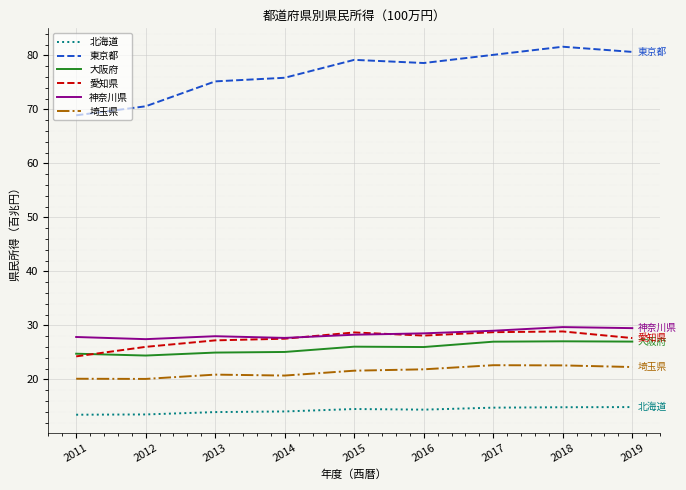

The 神奈川県 series shows 27864906 at 2011. True or false?

True